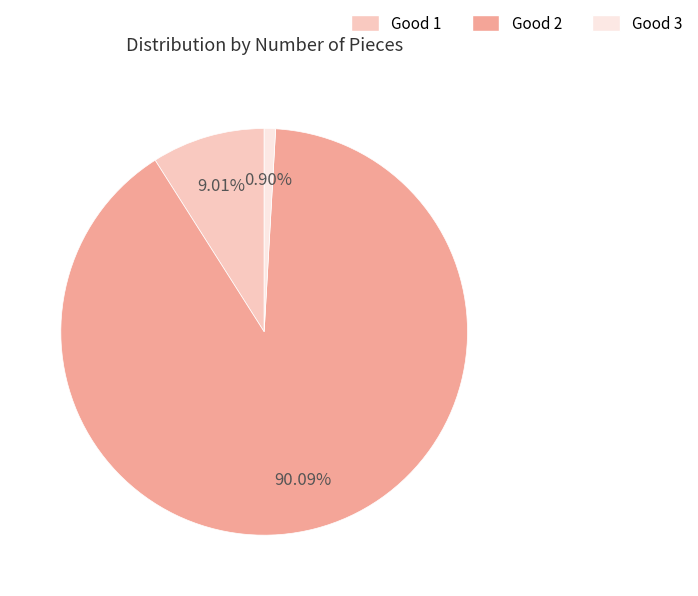

Between Good 2 and Good 1, which is larger?

Good 2